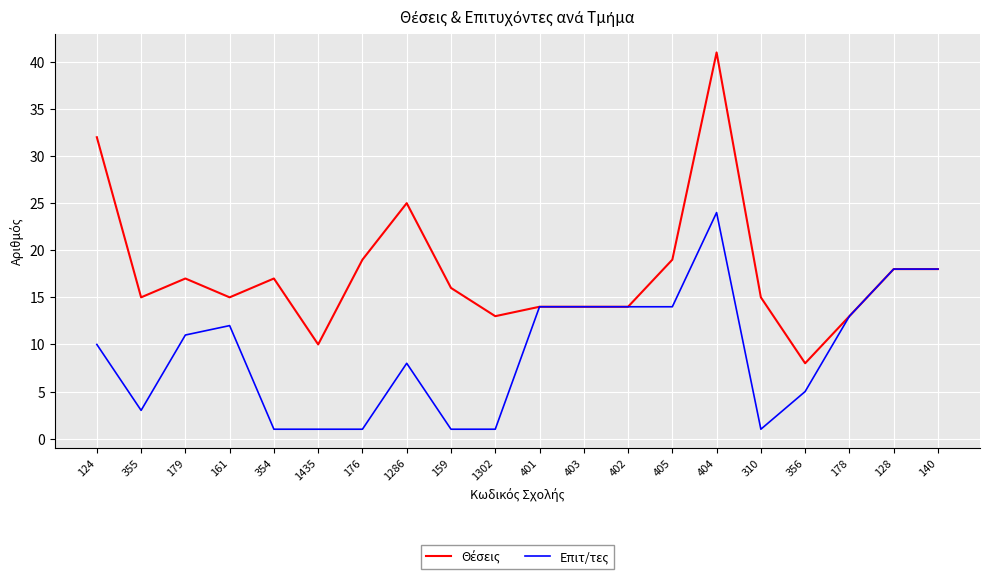

What is the maximum value shown in the chart?

41